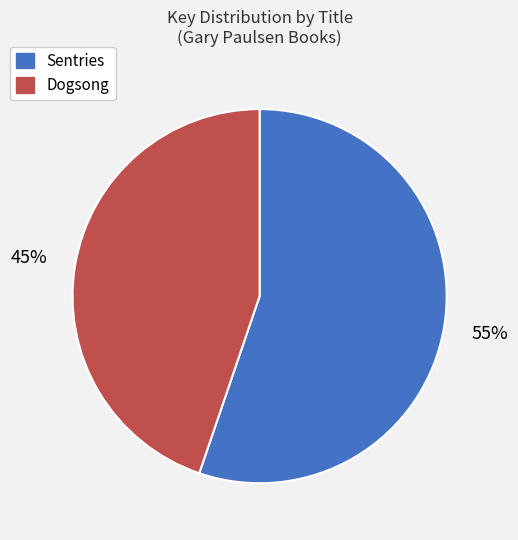

Count the number of slices in the pie.

2